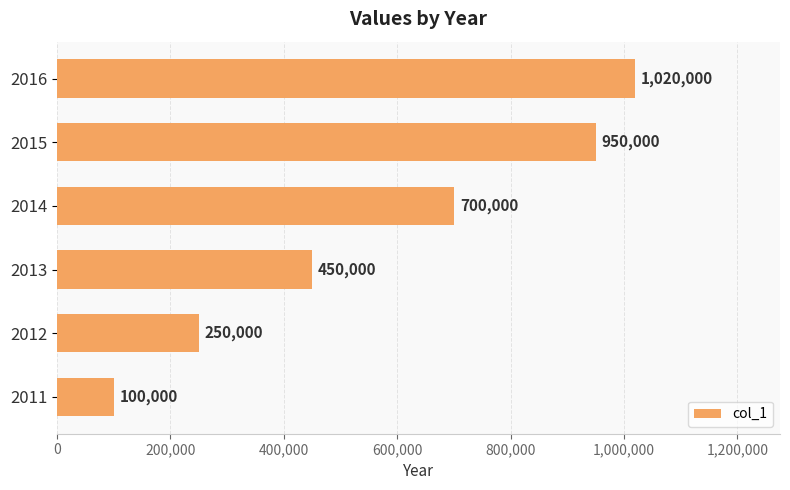

Reading bottom to top, transcribe all the data shown in this chart.

100000	250000	450000	700000	950000	1020000